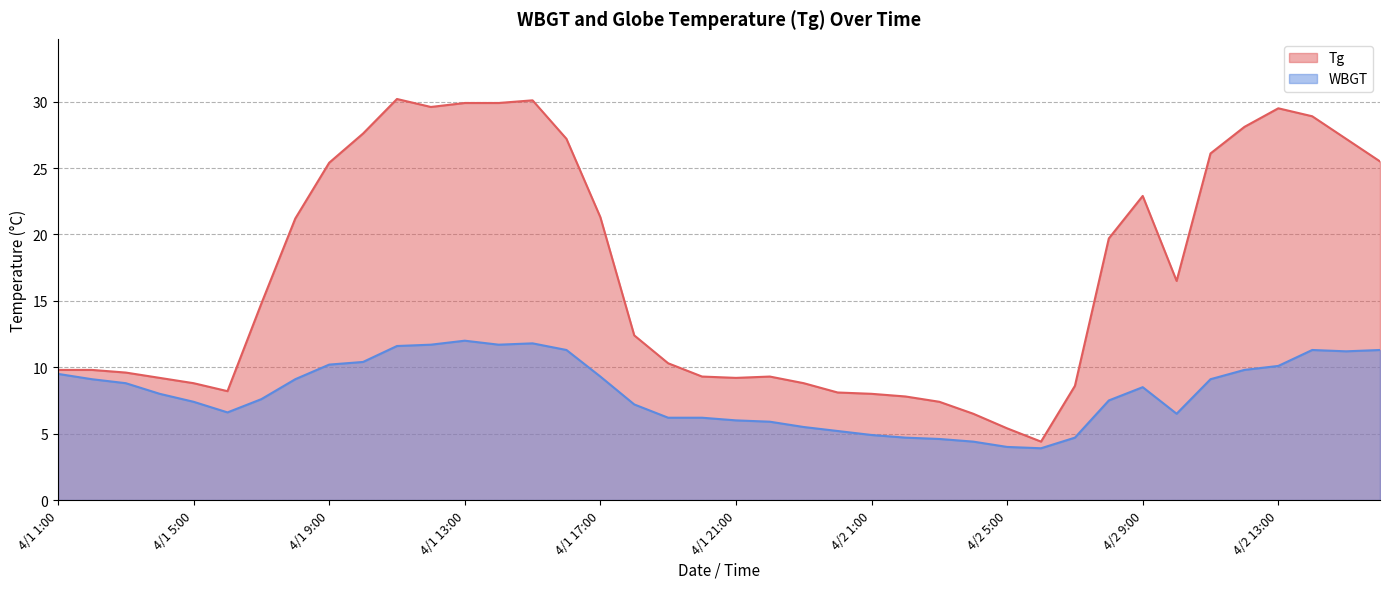

The Tg series shows 28.1 at 4/2 12:00. True or false?

True